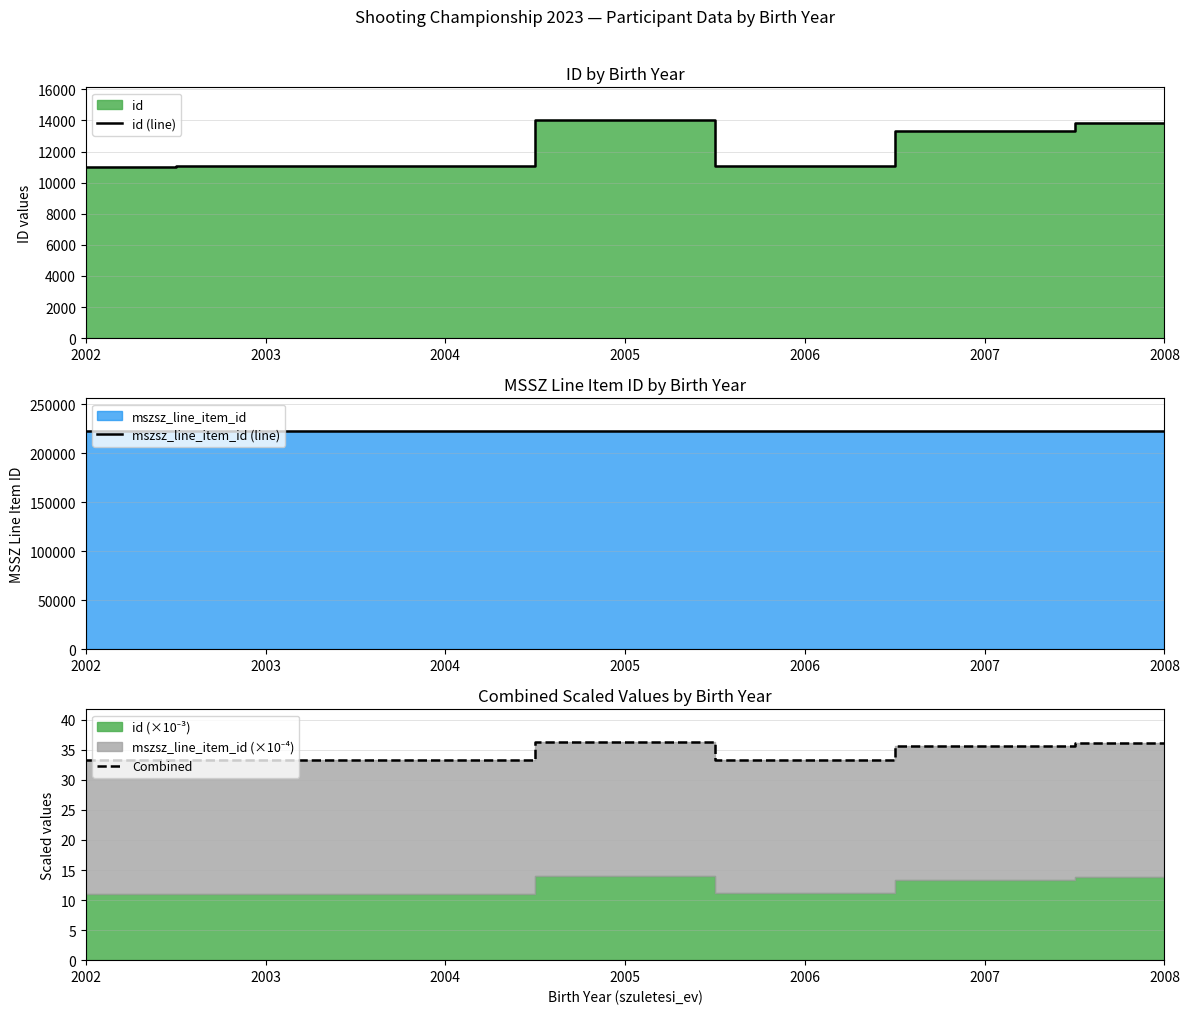

True or false: id (line) and mszsz_line_item_id (line) cross at least once.

False